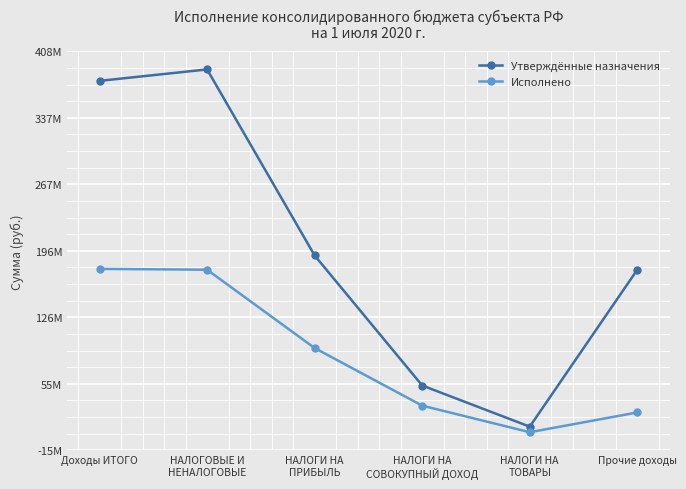

Which has a higher value, НАЛОГИ НА
ПРИБЫЛЬ or НАЛОГИ НА
ТОВАРЫ?

НАЛОГИ НА
ПРИБЫЛЬ